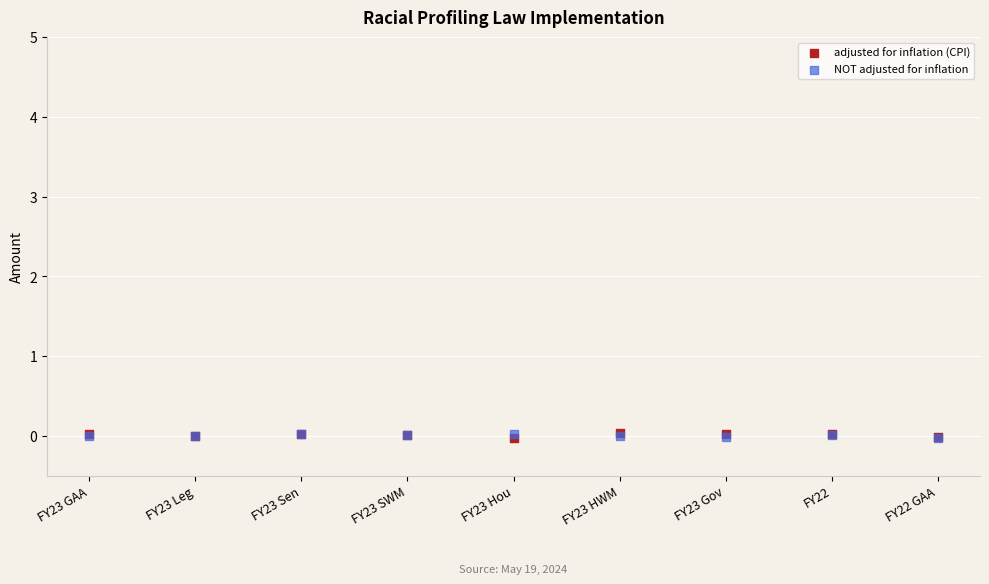

What are all the series names shown in the legend?

adjusted for inflation (CPI), NOT adjusted for inflation